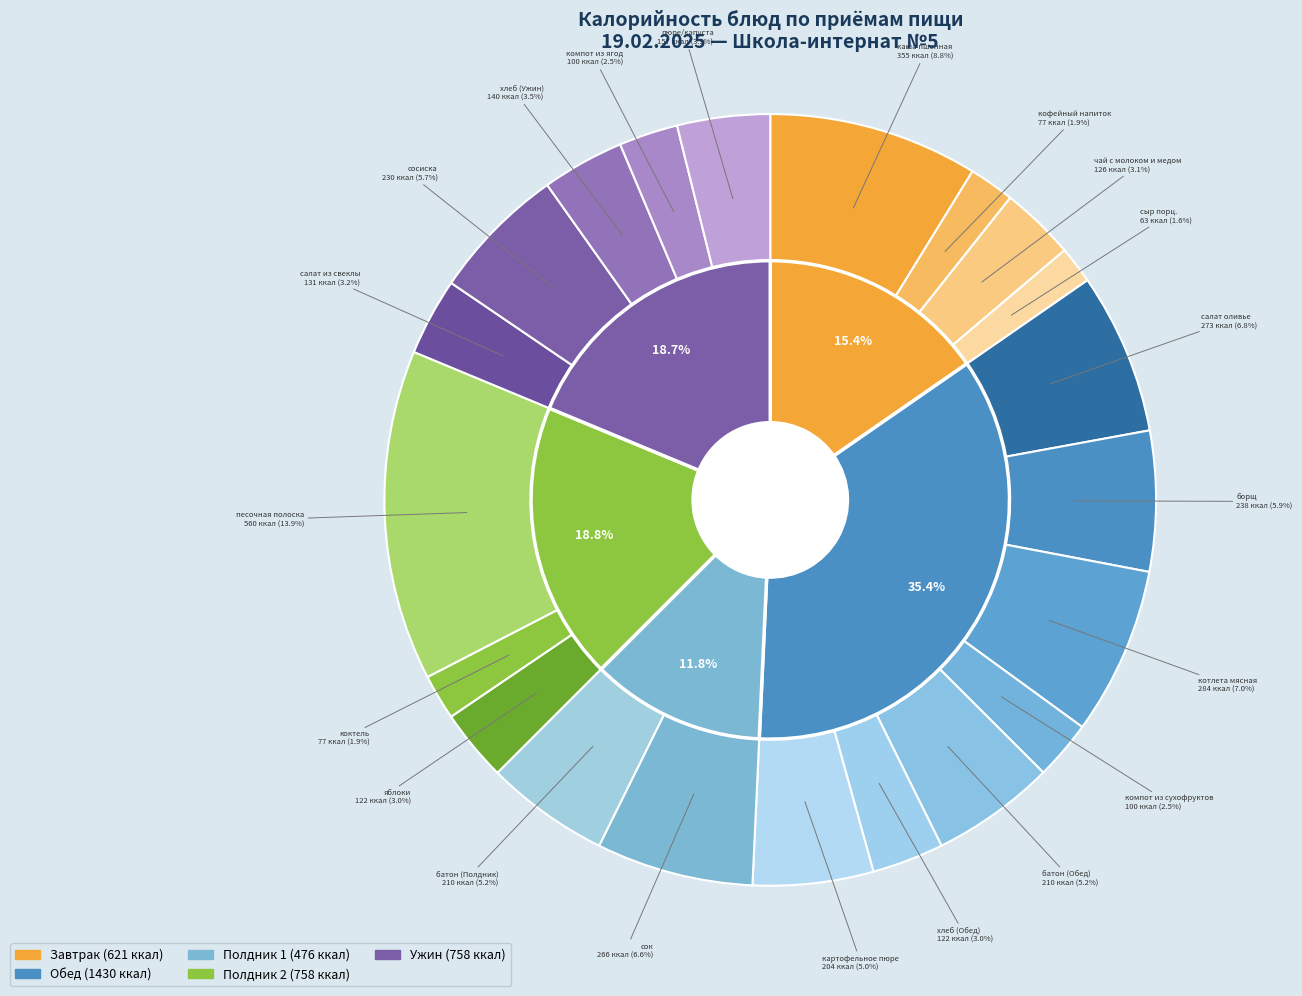

How many segments does this pie chart have?

21